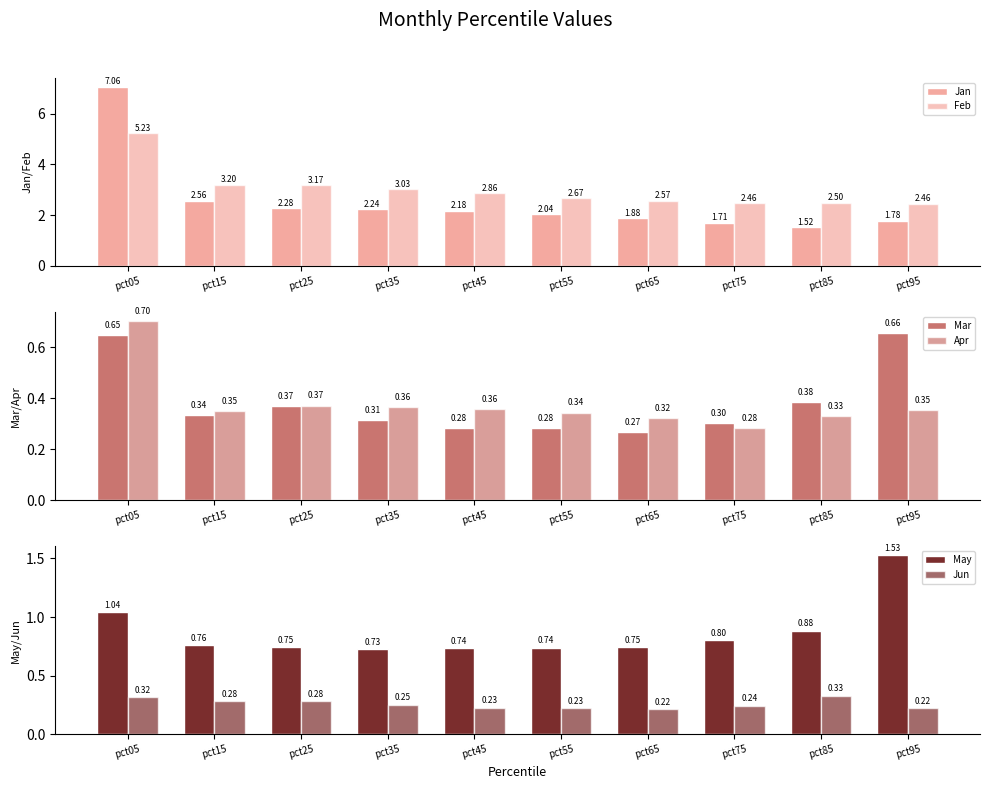

At which category is the sum across all series the highest?

pct05